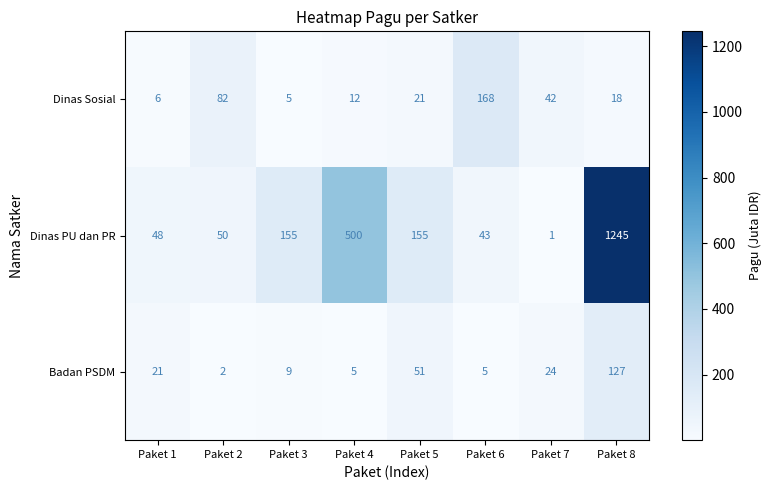

At which label is Dinas Sosial closest to 86?

Paket 2